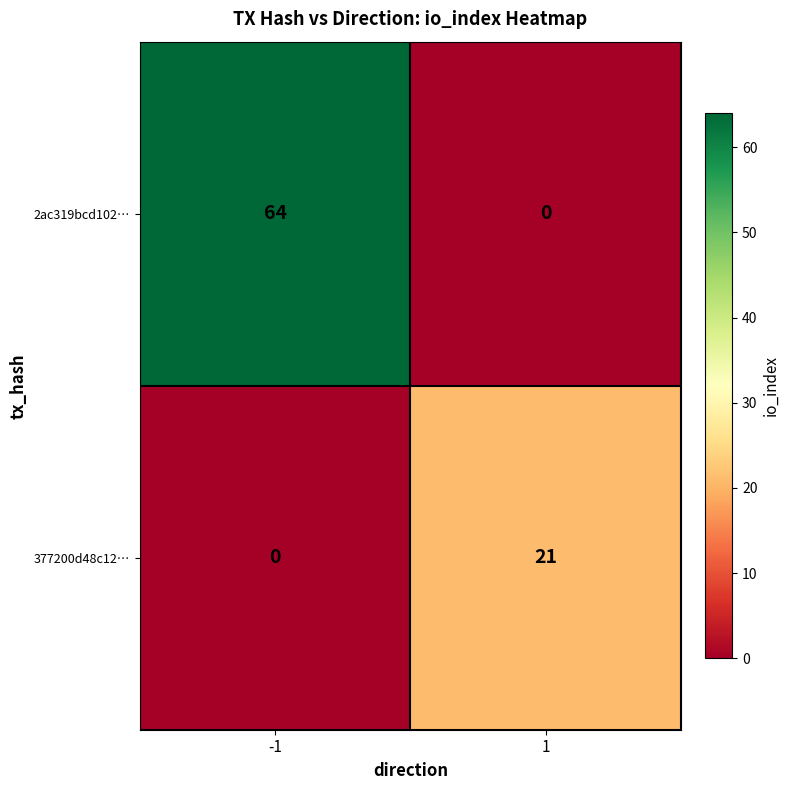

Reading left to right, what are all the values shown in this chart?

2ac319bcd102…: 64	0
377200d48c12…: 0	21